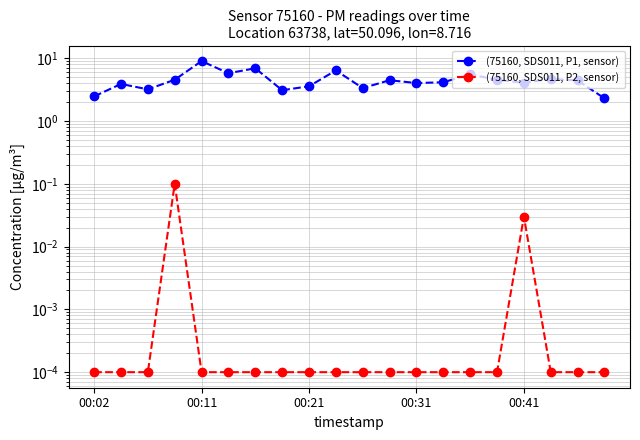

Reading left to right, what are all the values shown in this chart?

(75160, SDS011, P1, sensor): 2.5	3.9	3.2	4.5	9.0	5.8	6.9	3.1	3.6	6.4	3.4	4.5	4.0	4.2	5.5	4.5	4.1	4.7	4.4	2.3
(75160, SDS011, P2, sensor): 0.0	0.0	0.0	0.1	0.0	0.0	0.0	0.0	0.0	0.0	0.0	0.0	0.0	0.0	0.0	0.0	0.0	0.0	0.0	0.0